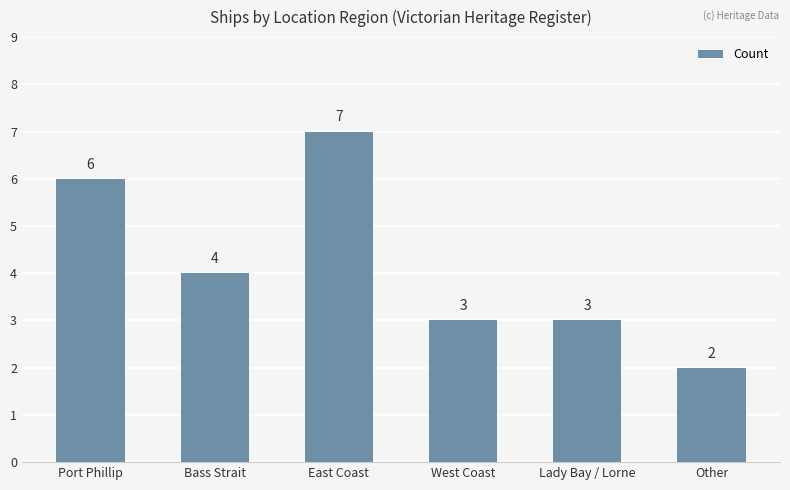

Which has a higher value, Bass Strait or Lady Bay / Lorne?

Bass Strait